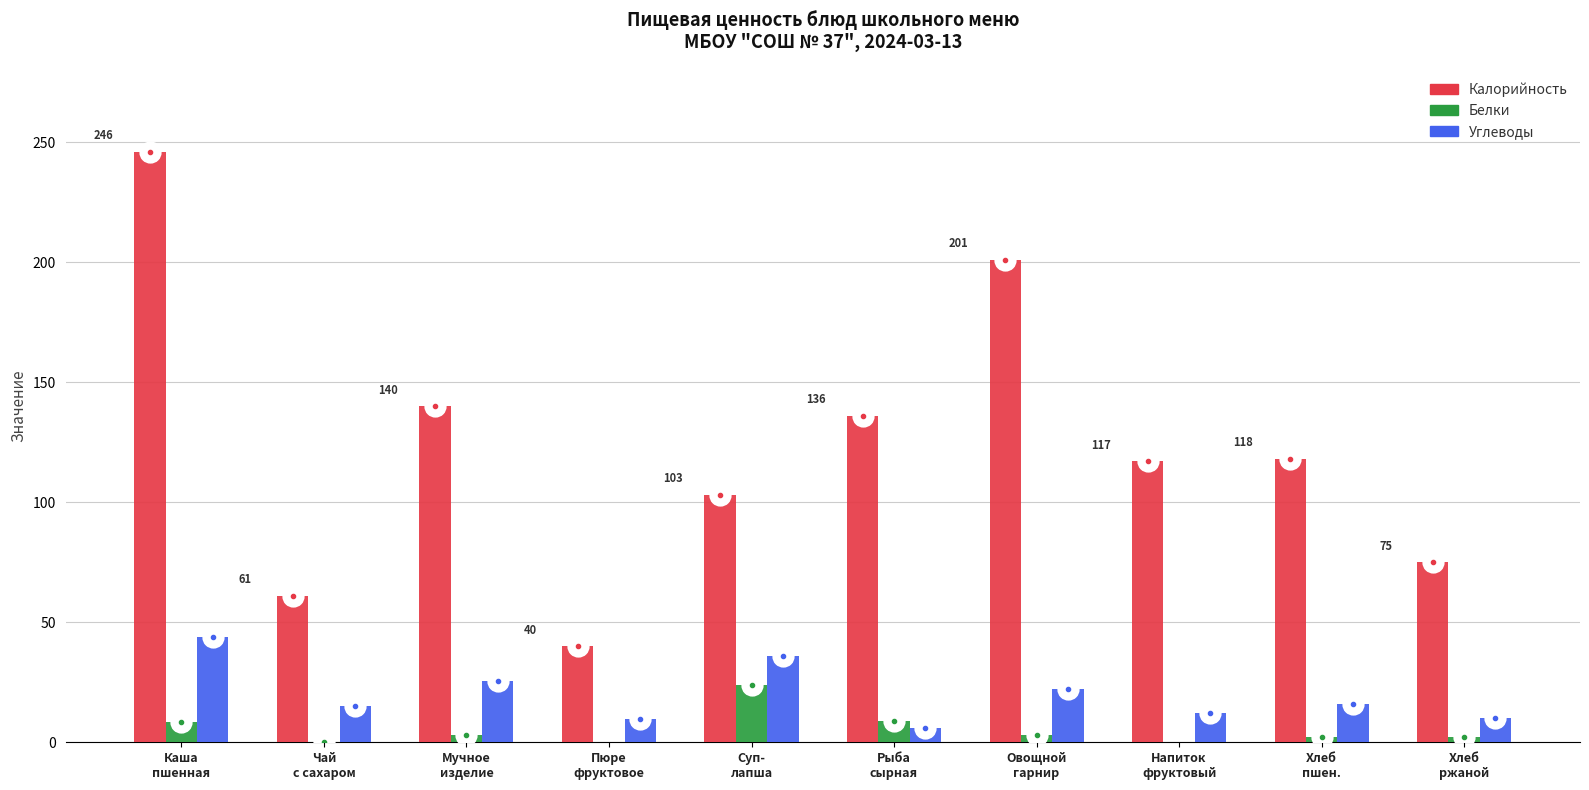

What are all the series names shown in the legend?

Калорийность, Белки, Углеводы